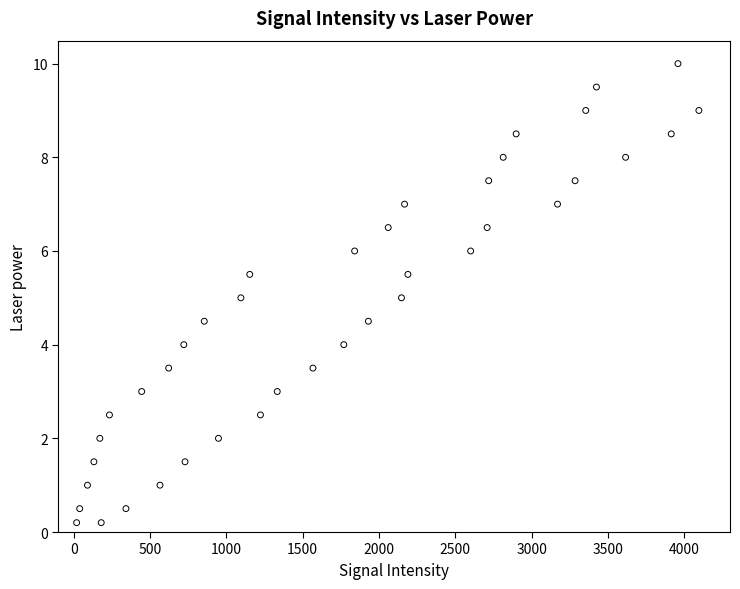

What is the range of X values (max minus min)?

4076.0